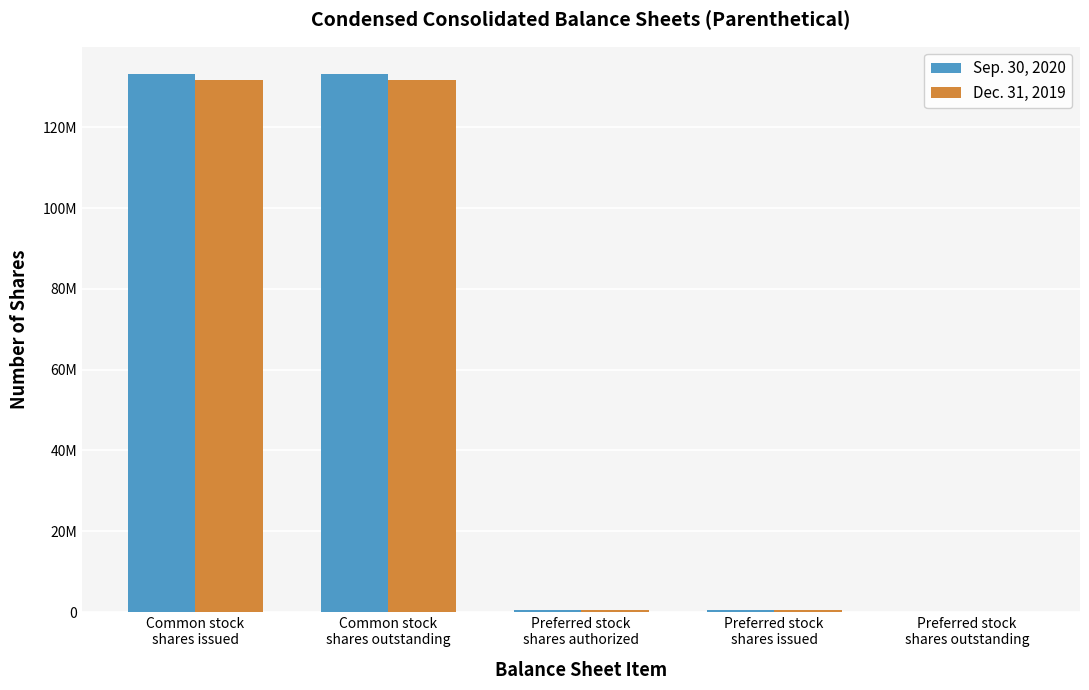

Rank the categories by Sep. 30, 2020 value from highest to lowest.

Common stock
shares issued, Common stock
shares outstanding, Preferred stock
shares authorized, Preferred stock
shares issued, Preferred stock
shares outstanding